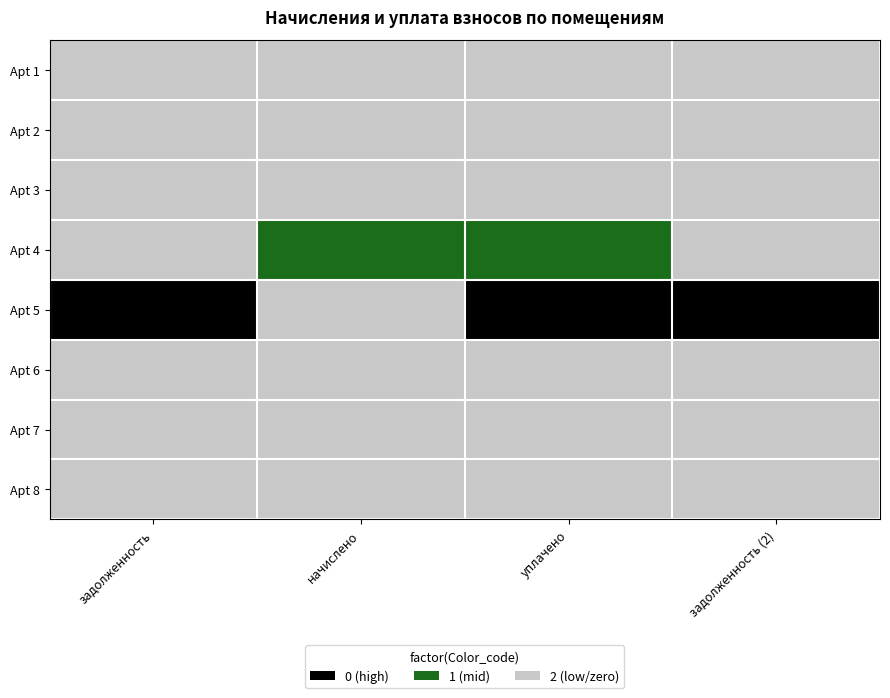

Rank the series by their maximum value, from lowest to highest.

Apt 1, Apt 2, Apt 3, Apt 4, Apt 5, Apt 6, Apt 7, Apt 8